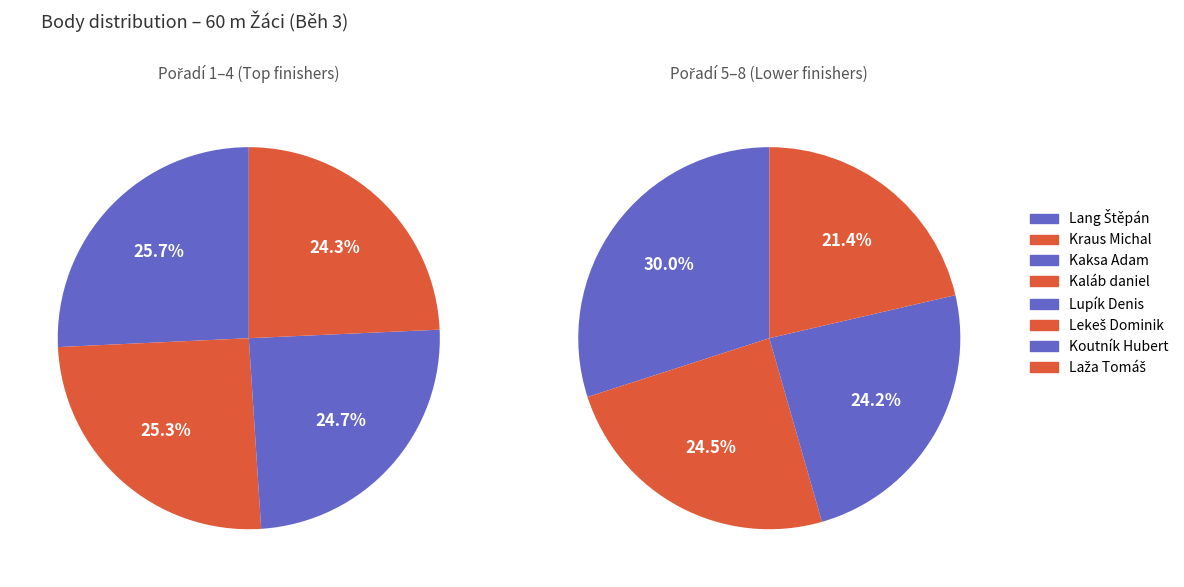

Which slice is the largest?

Lang Štěpán